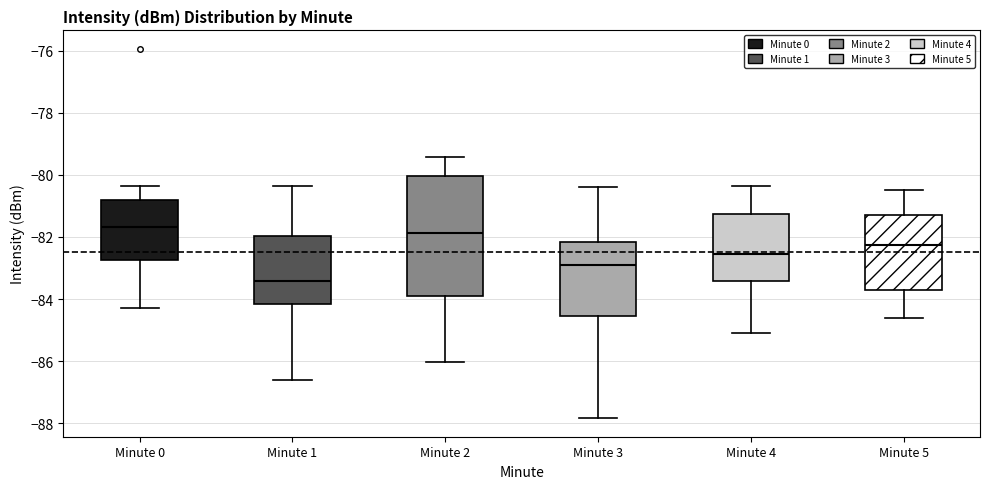

Reading left to right, read every box against the y-axis: the position of its median line, the range the box covers, and the ends of its whiskers. The values are not printed on the chart, so give them approximately, as read against the axis.

Minute 0: median -81.6, box -82.8 to -80.8, whiskers -84.2 to -80.4
Minute 1: median -83.4, box -84.2 to -82.0, whiskers -86.6 to -80.4
Minute 2: median -81.8, box -83.8 to -80.0, whiskers -86.0 to -79.4
Minute 3: median -83.0, box -84.6 to -82.2, whiskers -87.8 to -80.4
Minute 4: median -82.6, box -83.4 to -81.2, whiskers -85.0 to -80.4
Minute 5: median -82.2, box -83.6 to -81.2, whiskers -84.6 to -80.4